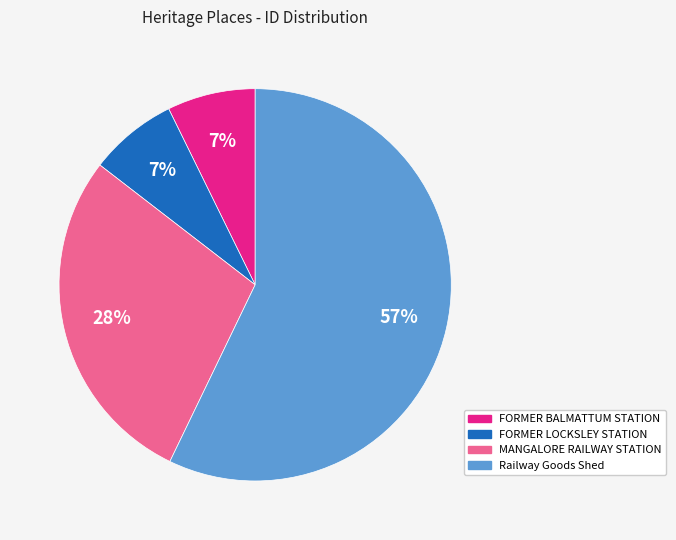

Which has a higher value, FORMER LOCKSLEY STATION or MANGALORE RAILWAY STATION?

MANGALORE RAILWAY STATION